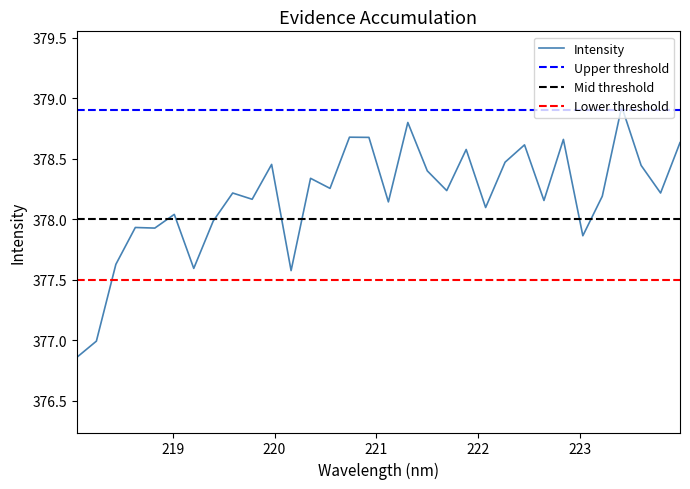

Reading right to left, extract all data points from this chart.

378.6	378.2	378.4	378.9	378.2	377.9	378.7	378.2	378.6	378.5	378.1	378.6	378.2	378.4	378.8	378.1	378.7	378.7	378.3	378.3	377.6	378.5	378.2	378.2	378.0	377.6	378.0	377.9	377.9	377.6	377.0	376.9